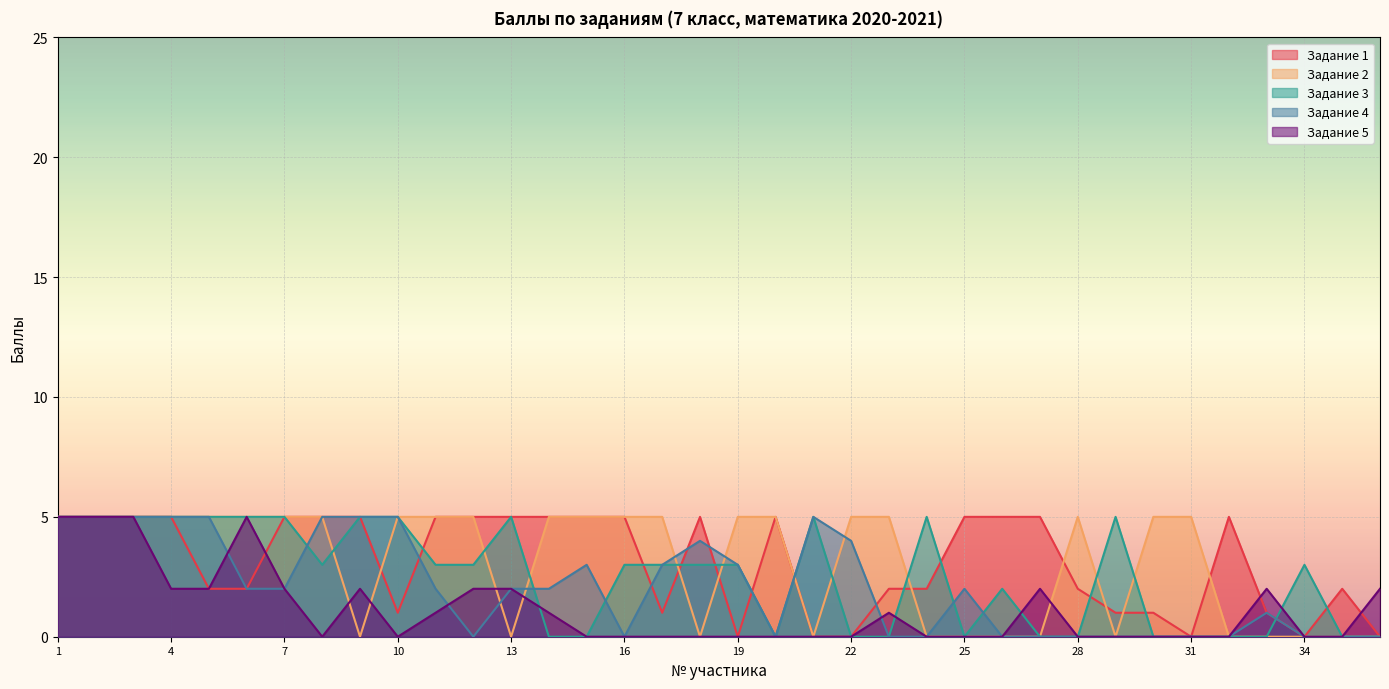

Is the value of Задание 3 at 34 greater than the value of Задание 2 at 21?

Yes